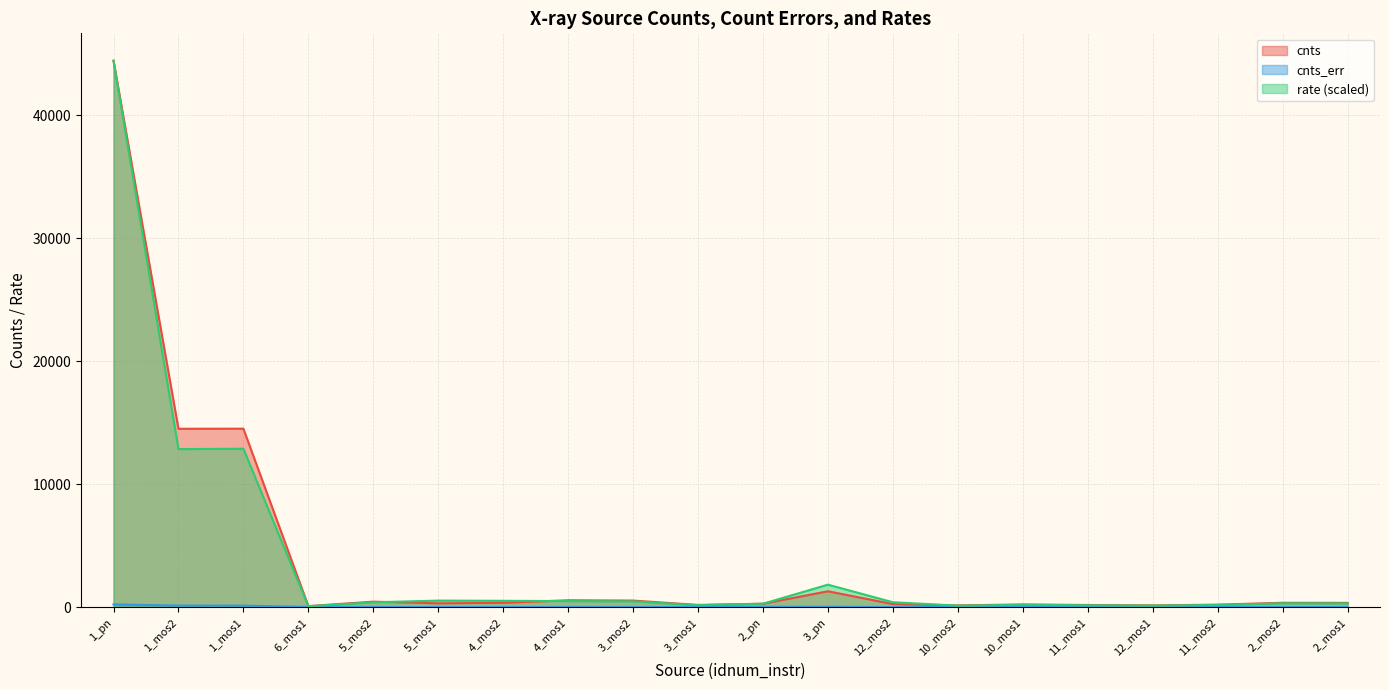

How many interior local peaks does the rate series have?

5